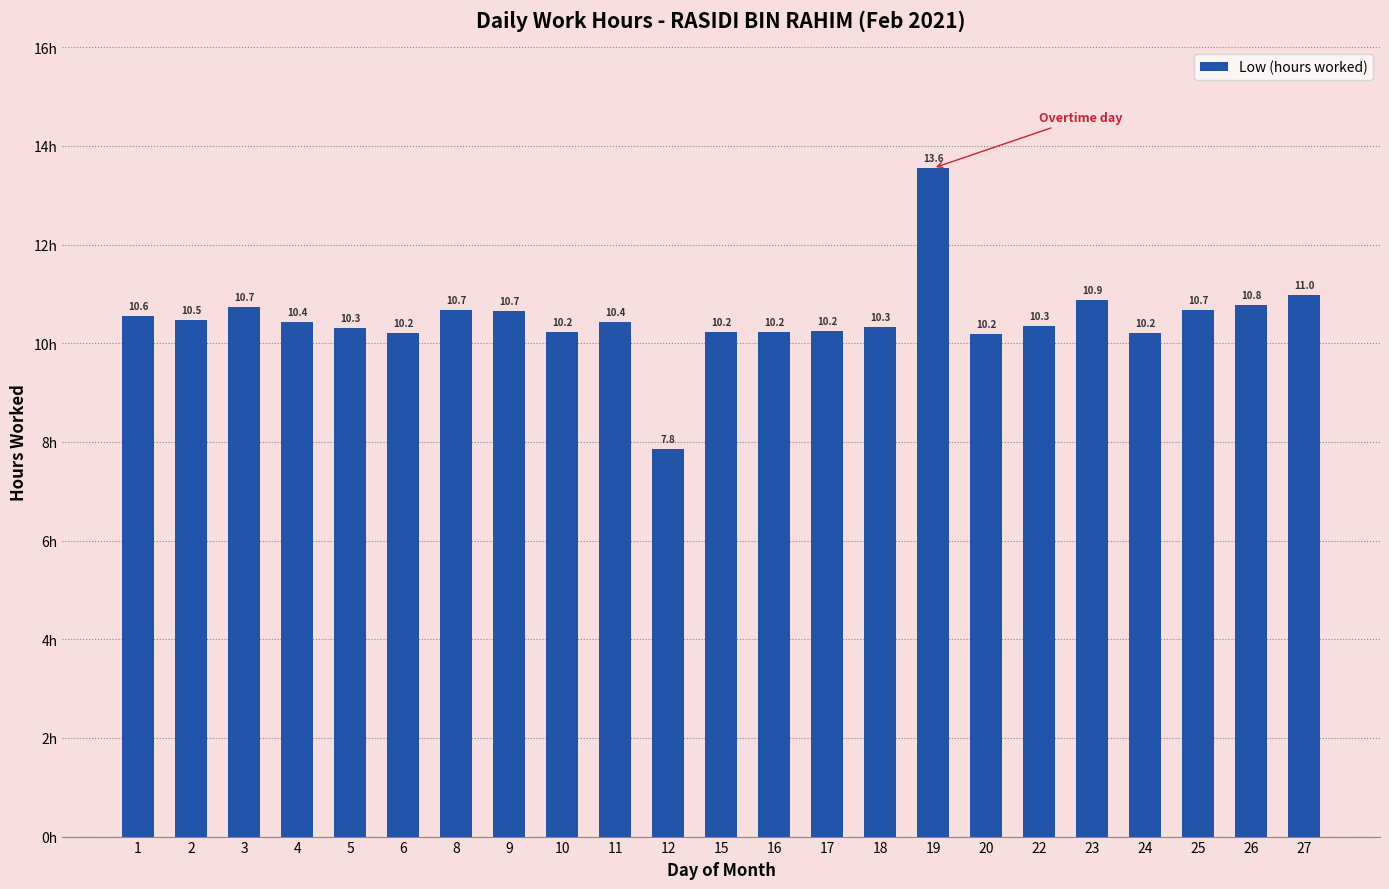

How many bars are there in total?

23